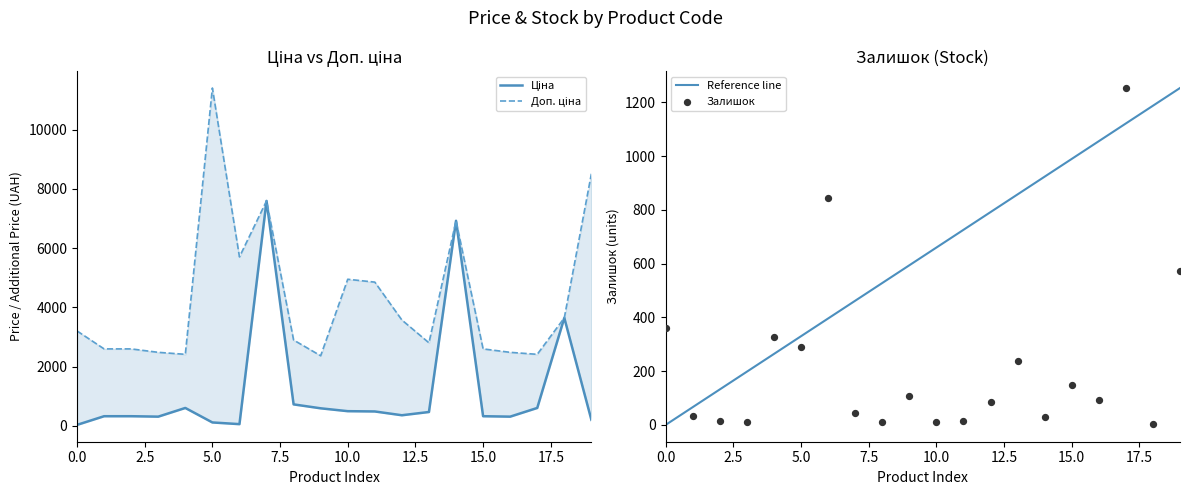

At how many categories does at least one series exceed 9066?

1